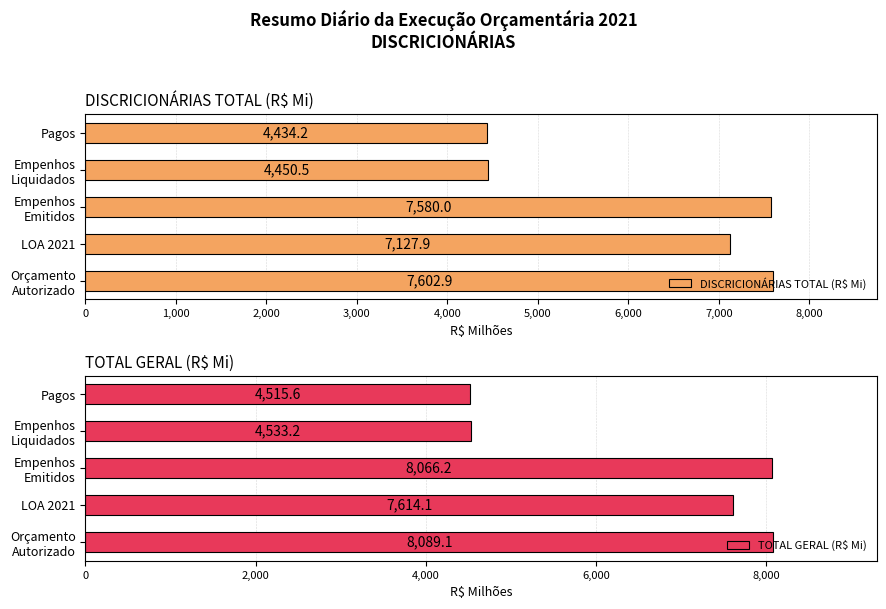

What is the difference between the maximum and minimum values in the DISCRICIONÁRIAS TOTAL (R$ Mi) series?

3168.7